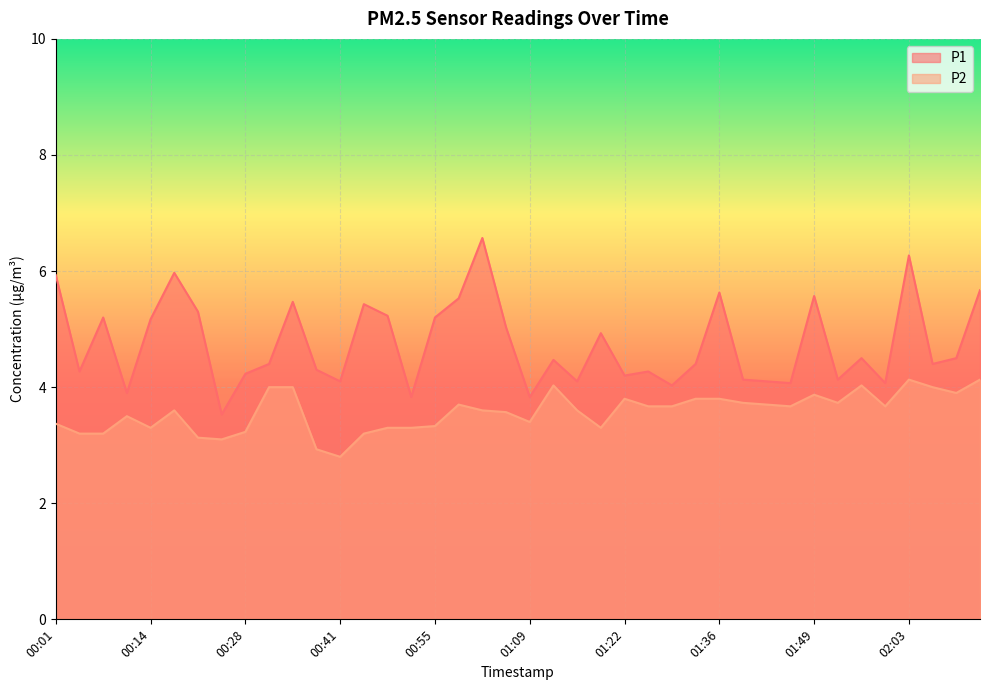

The P1 series shows 7.5 at 01:12. True or false?

False